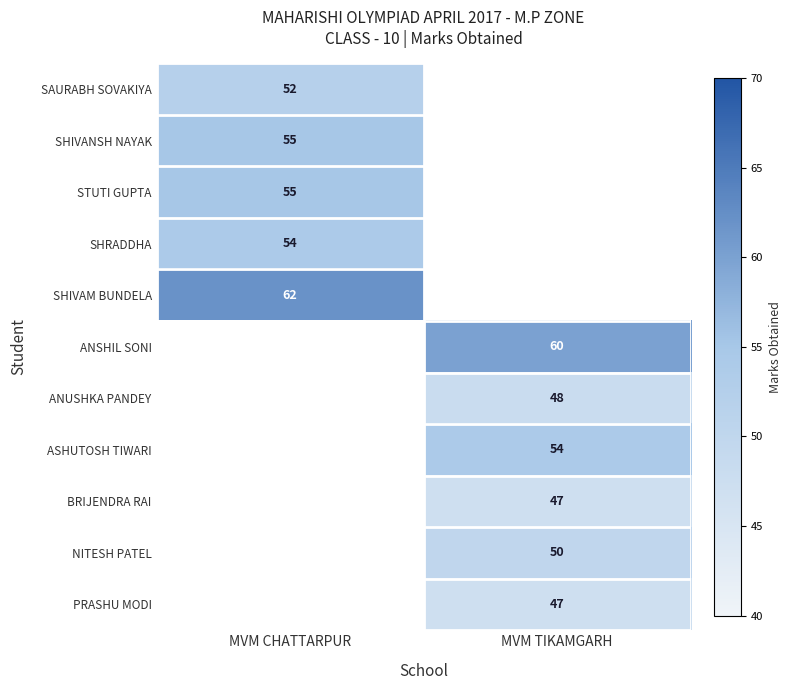

How many distinct data groups are displayed?

11